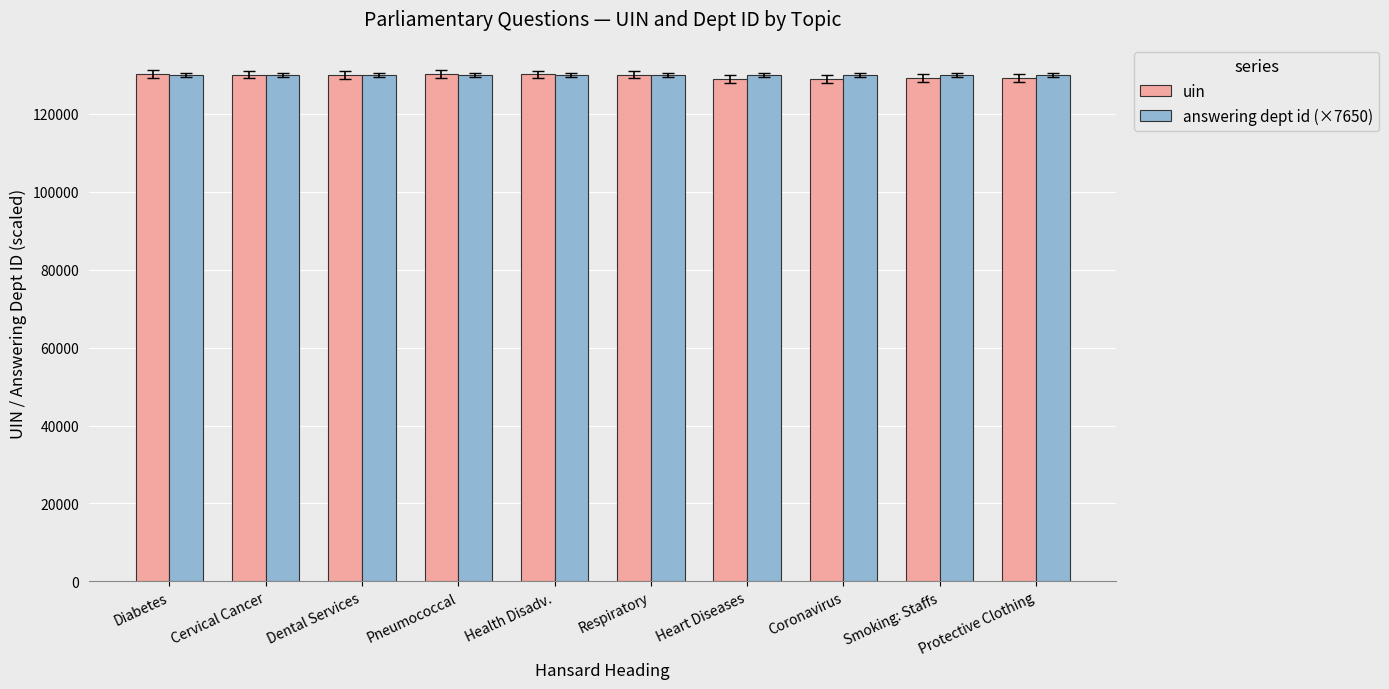

What are all the series names shown in the legend?

uin, answering dept id (×7650)